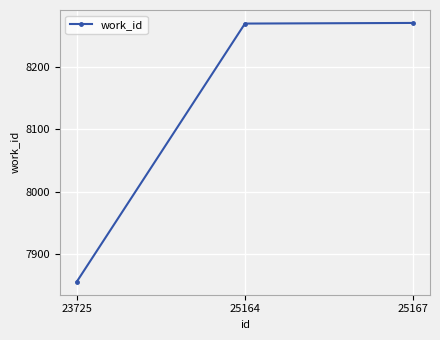

Is it true that the value at 25164 is 8269?

True